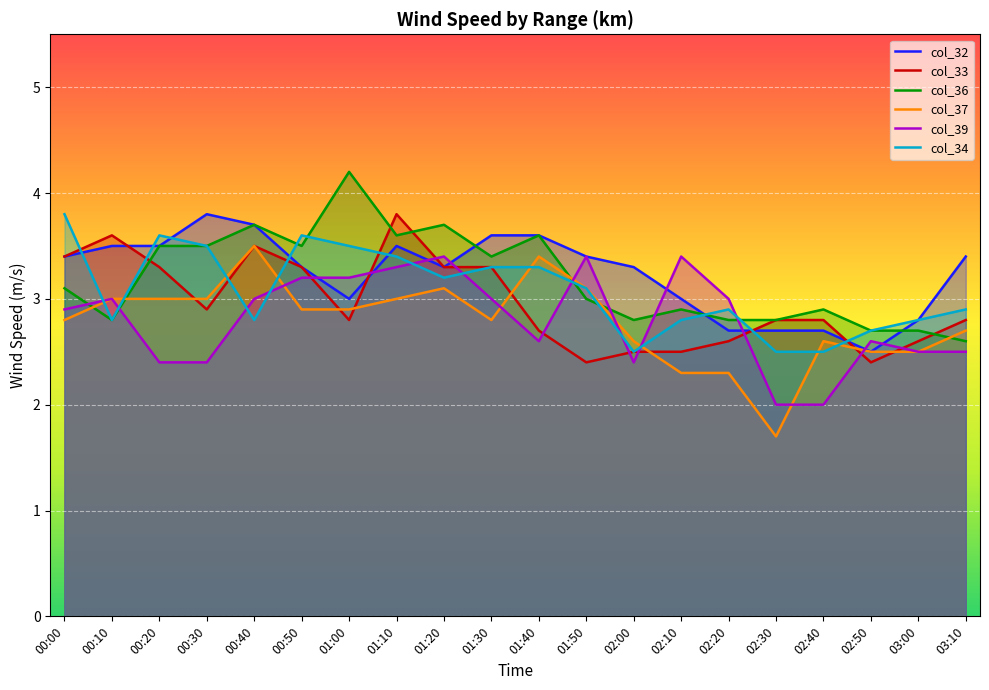

What is the label of the 6th point from the left?

00:50